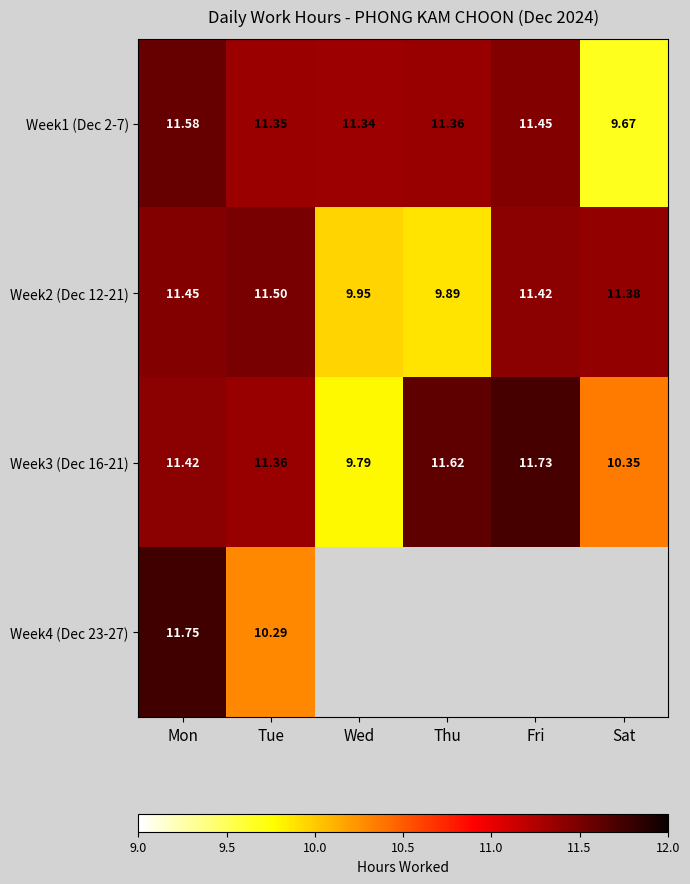

List the labels in order of Week1 (Dec 2-7) value, largest first.

Mon, Fri, Thu, Tue, Wed, Sat